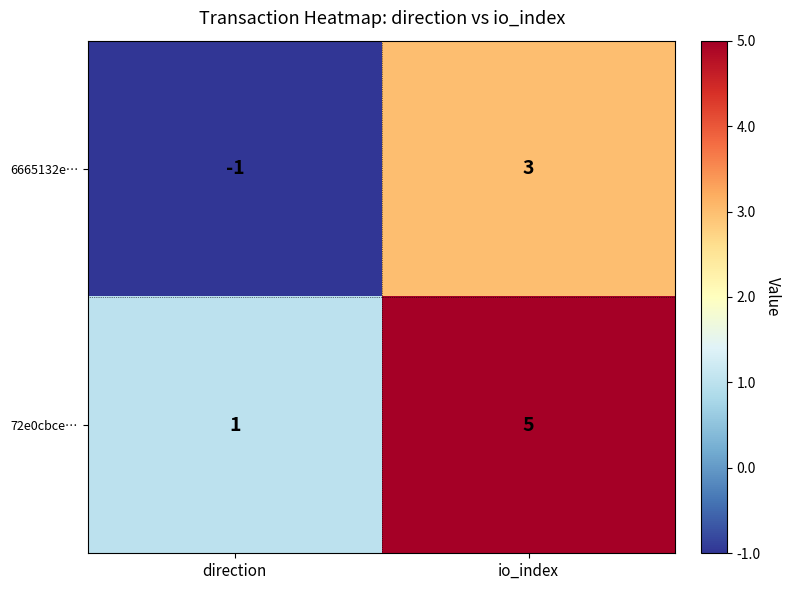

Reading right to left, what are all the values shown in this chart?

6665132e…: 3	-1
72e0cbce…: 5	1